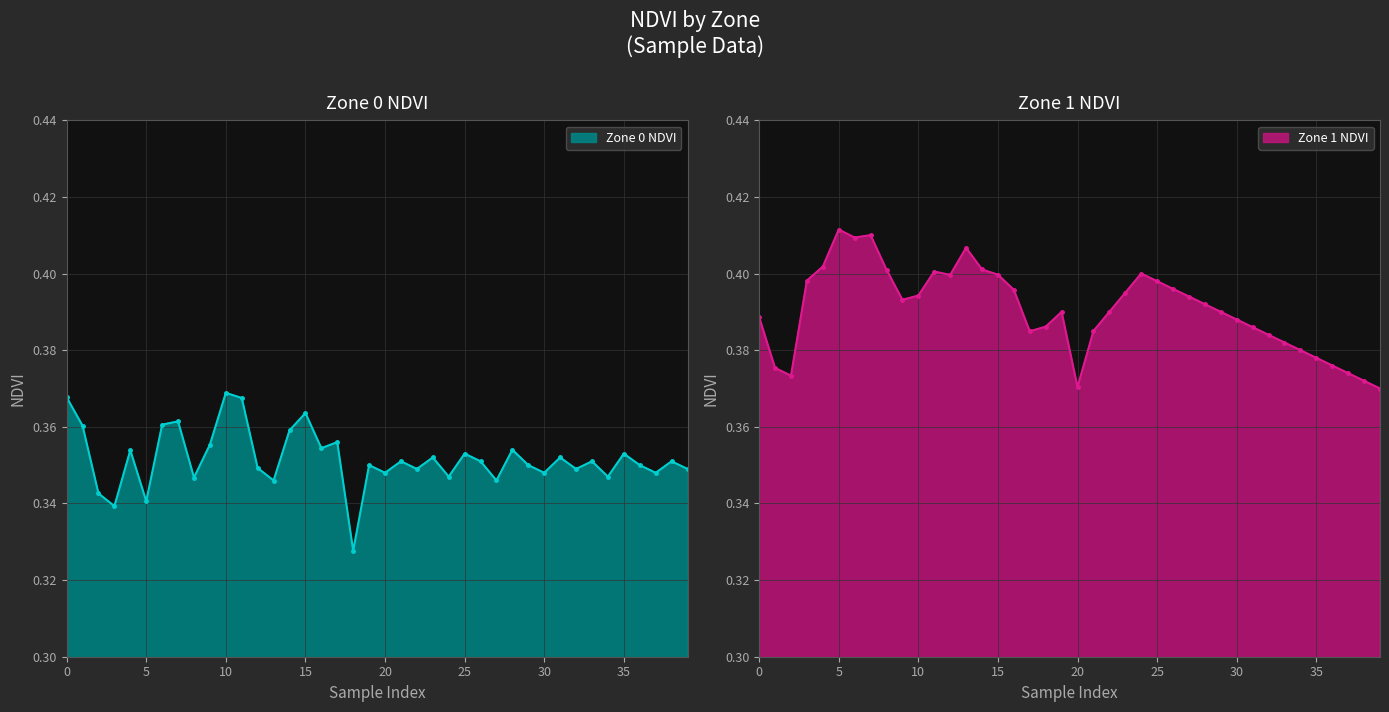

At which category is the sum across all series the highest?

7